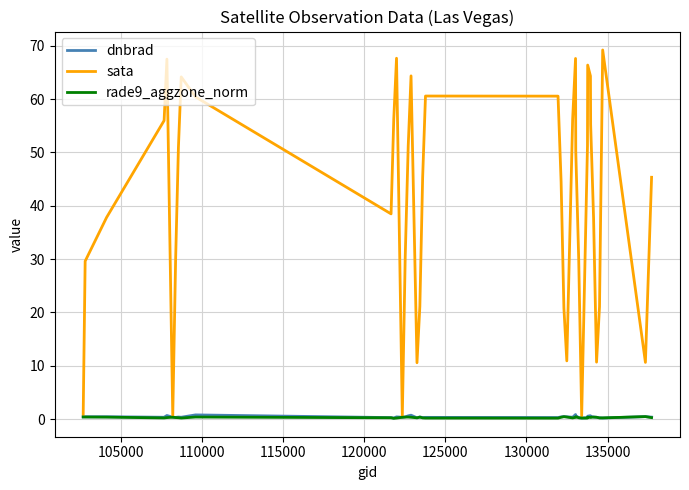

Which series has the widest spread of values?

sata